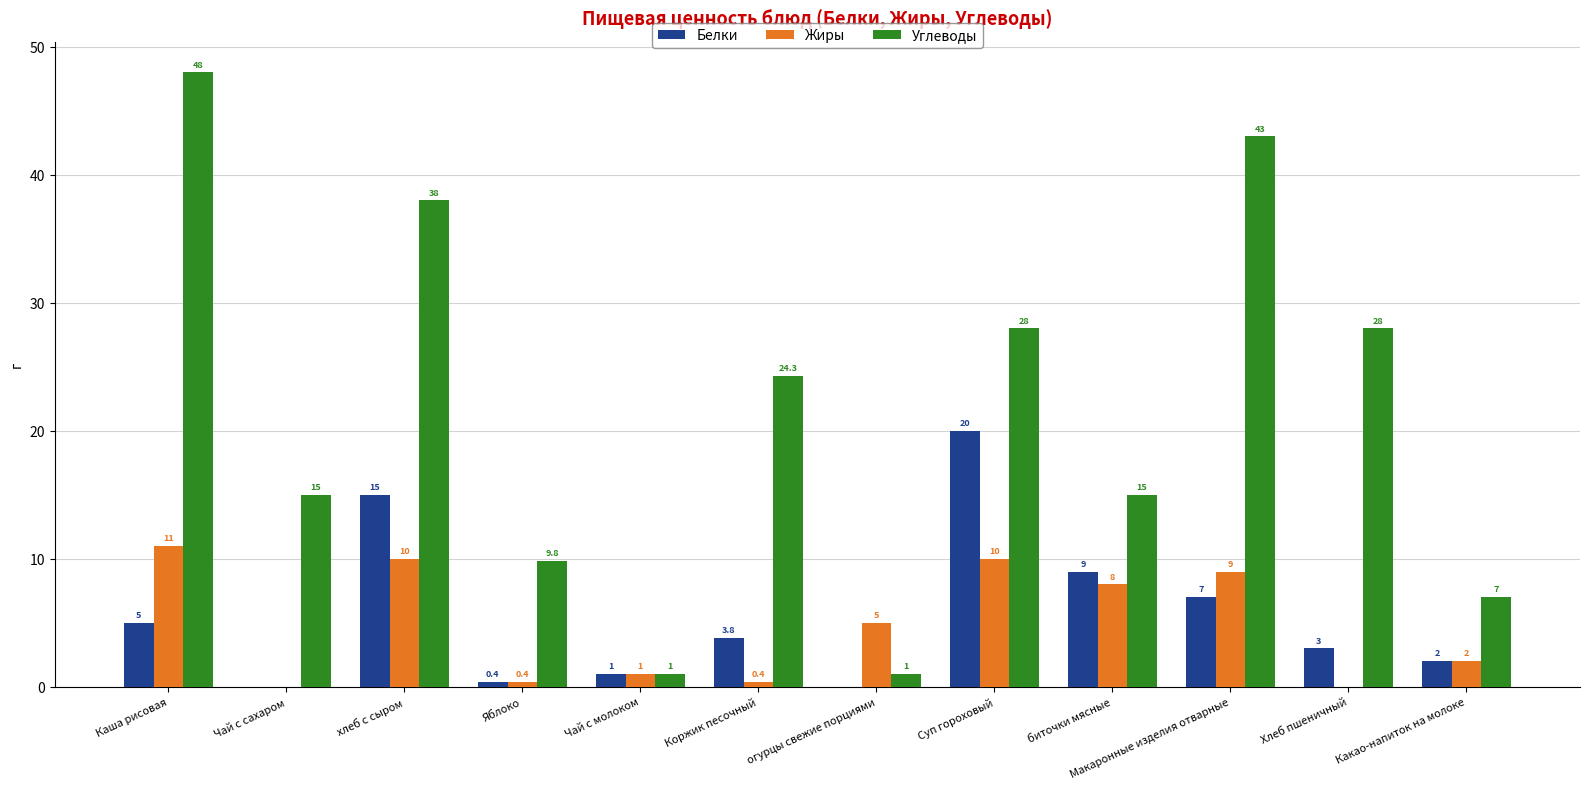

What is the average value of the Белки series?

5.5